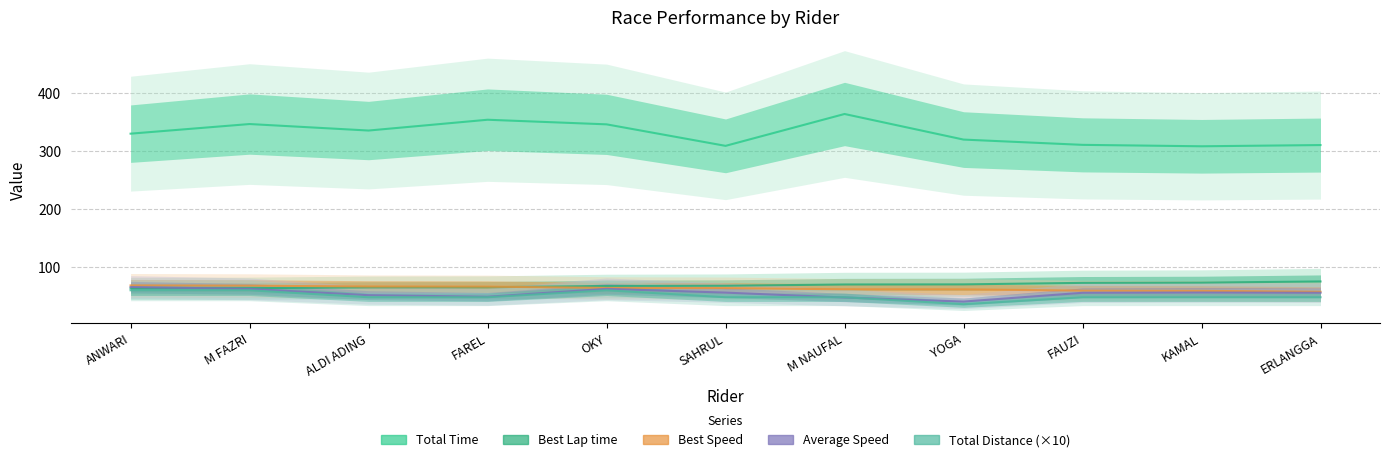

True or false: Total Time and Average Speed intersect in this chart.

False